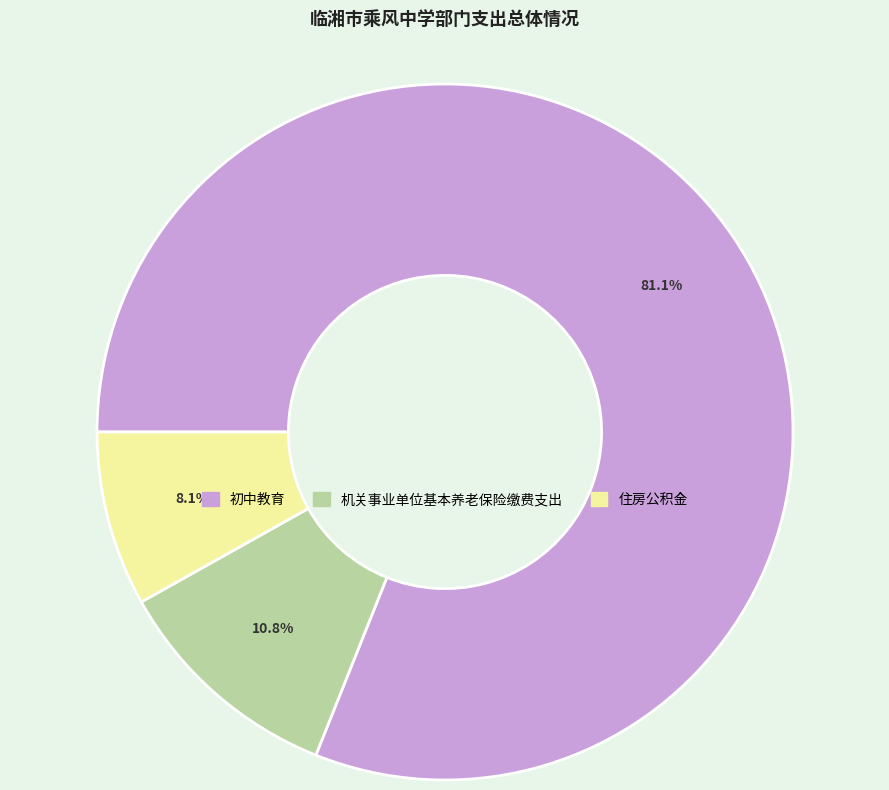

What percentage do 住房公积金 and 机关事业单位基本养老保险缴费支出 together represent?

18.9%